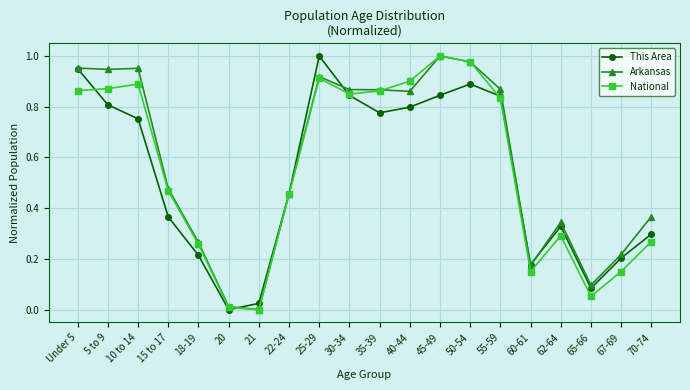

Does the chart have visible grid lines?

Yes